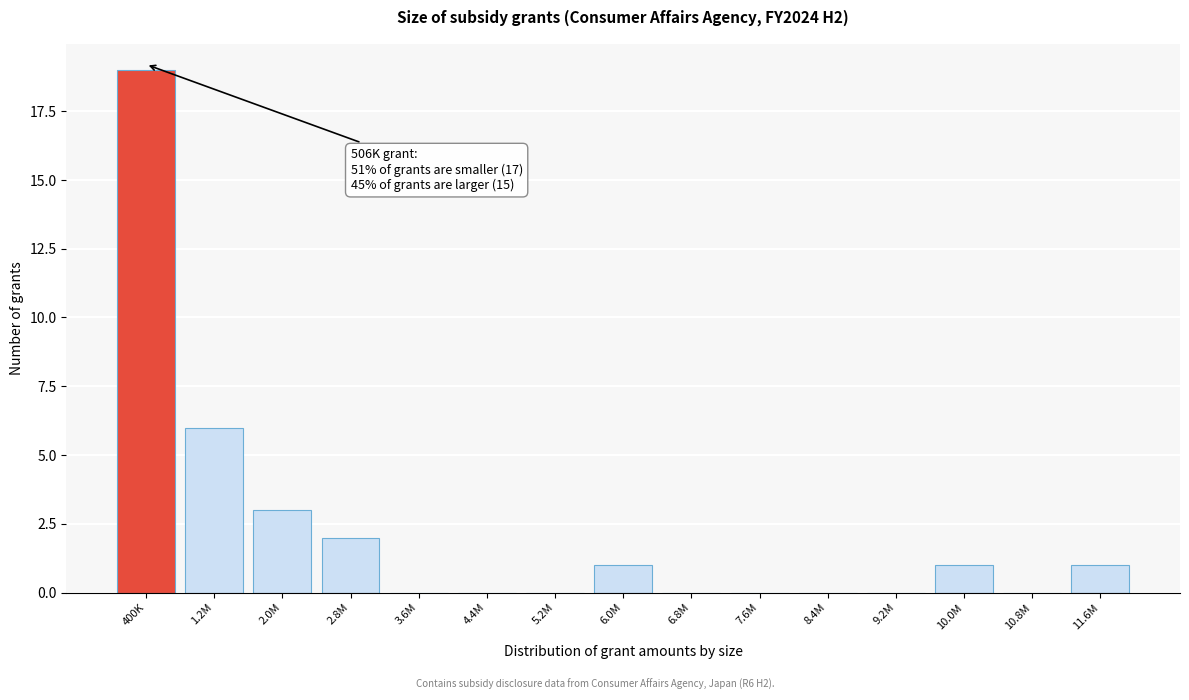

Reading left to right, list all the values displayed in this chart.

400K=19	1.2M=6	2.0M=3	2.8M=2	3.6M=0	4.4M=0	5.2M=0	6.0M=1	6.8M=0	7.6M=0	8.4M=0	9.2M=0	10.0M=1	10.8M=0	11.6M=1